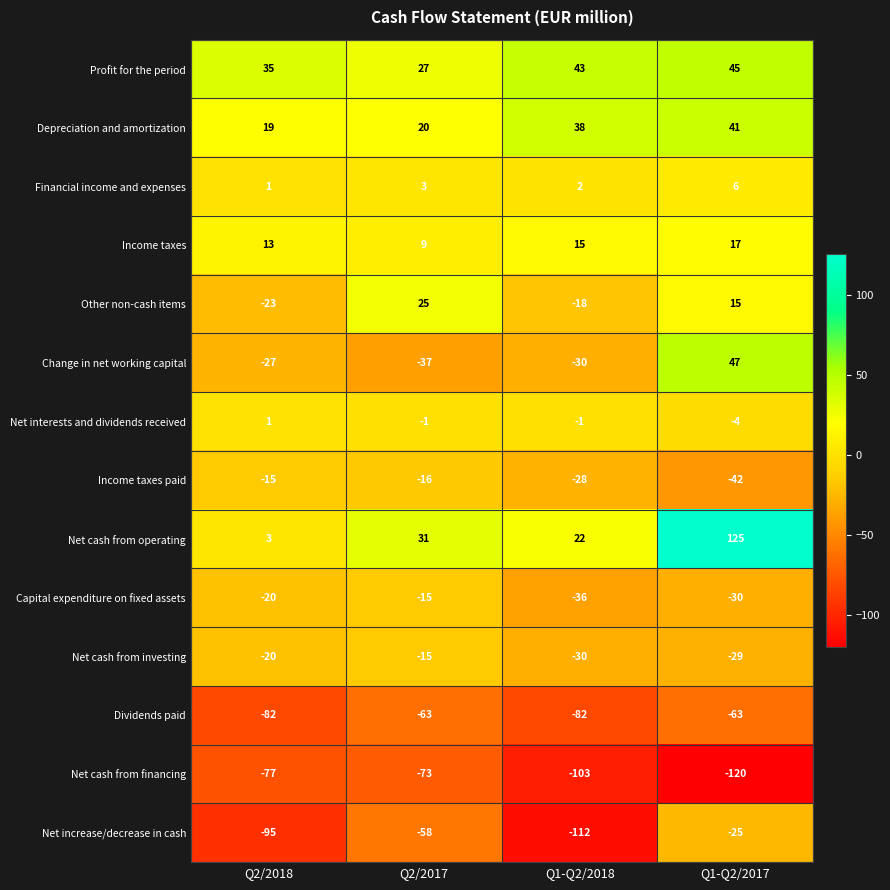

What is the total value across all series at Q2/2018?

-287